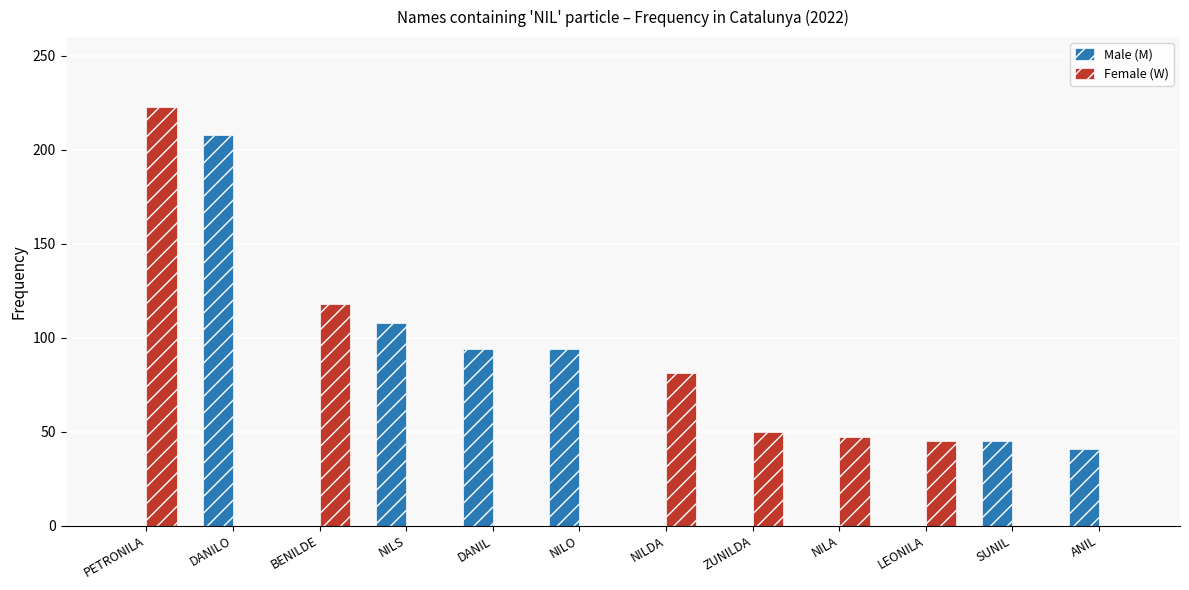

True or false: Male (M) has a value of 94 at NILO.

True